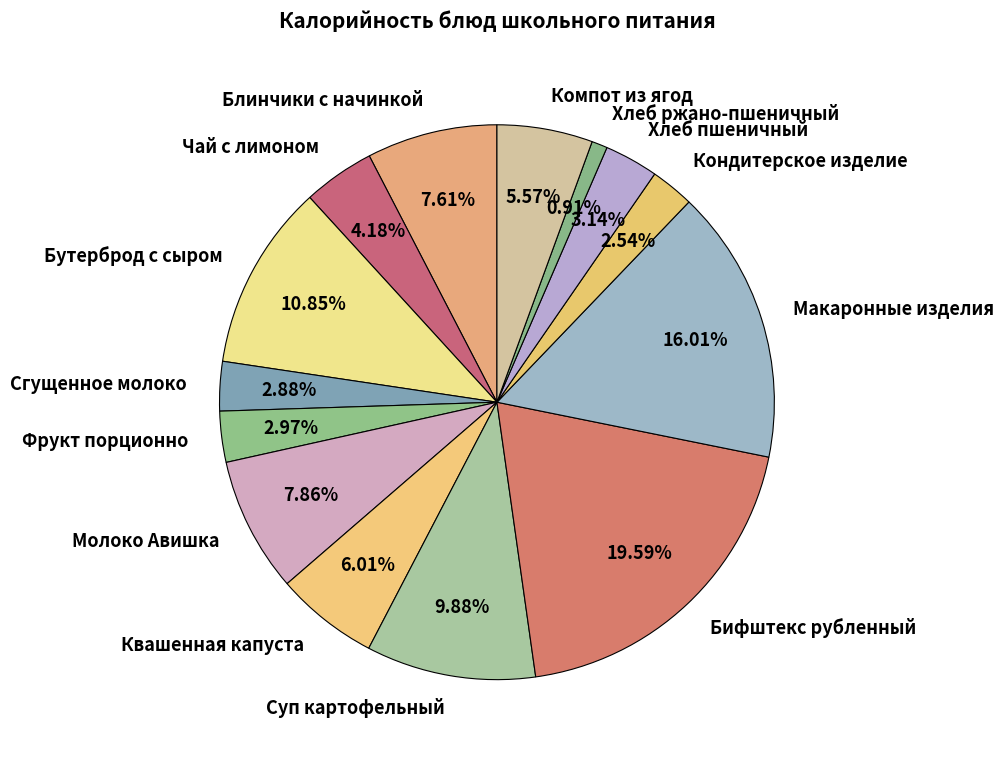

To the nearest percent, what portion does Хлеб пшеничный represent?

3%